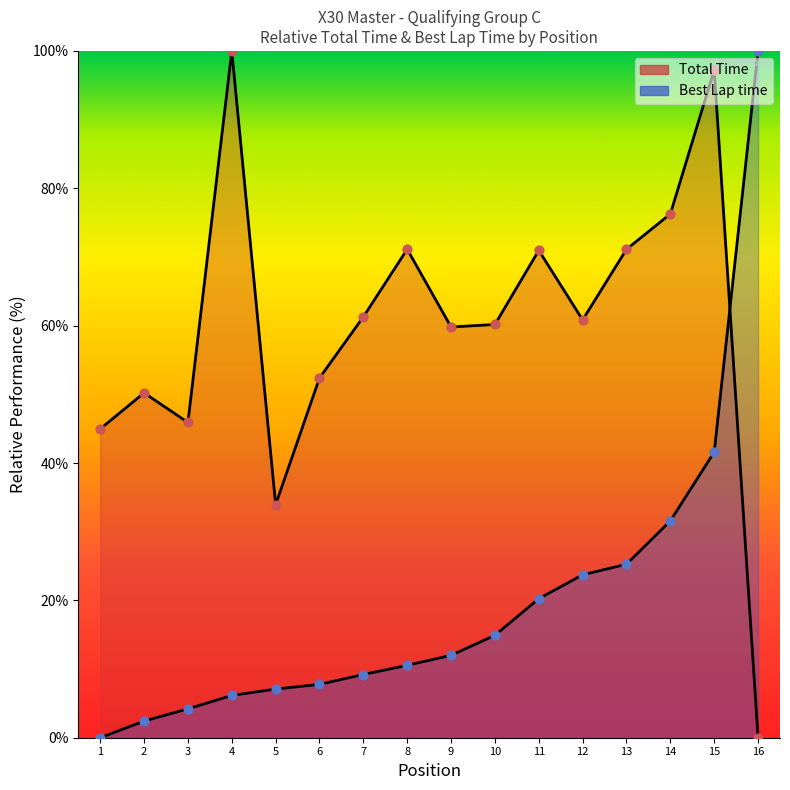

Which series has the largest Y range (max minus min)?

Total Time